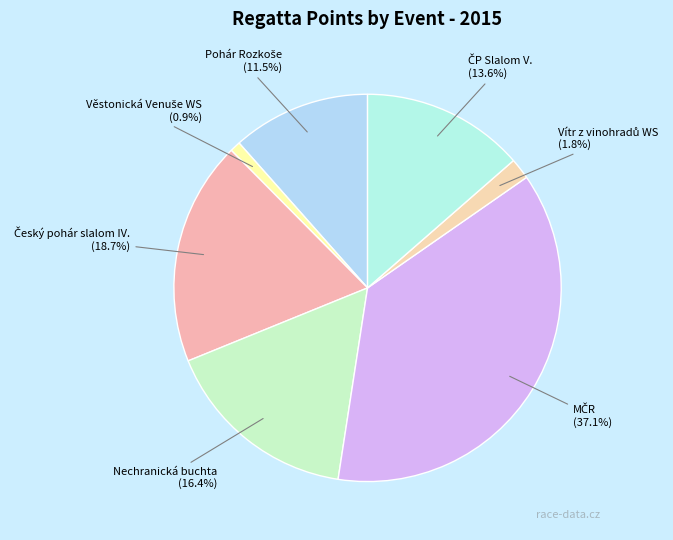

Is there a majority slice in this chart?

No